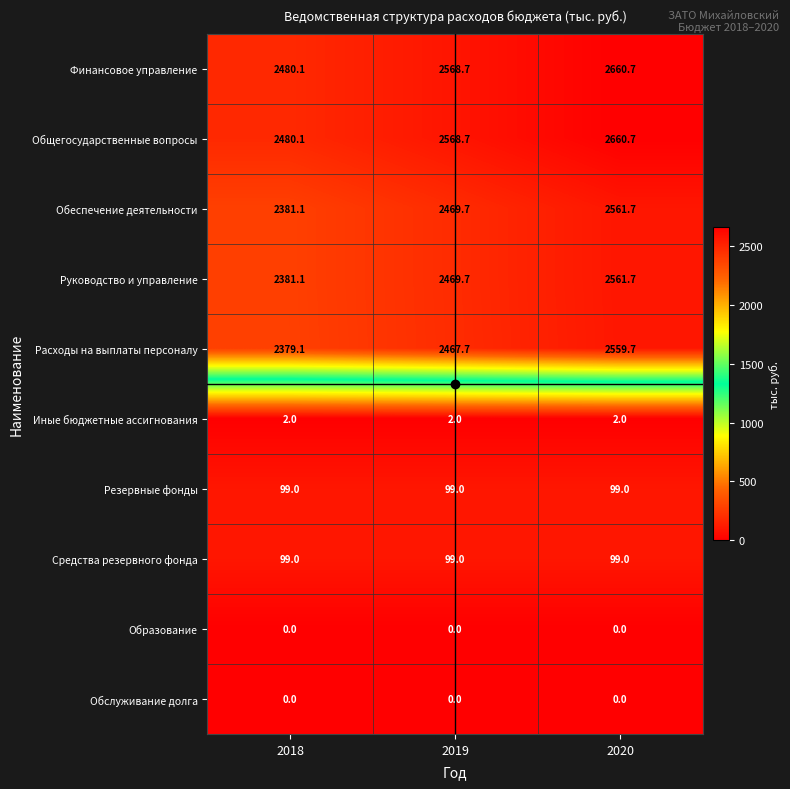

What is the maximum value shown in the chart?

2660.7